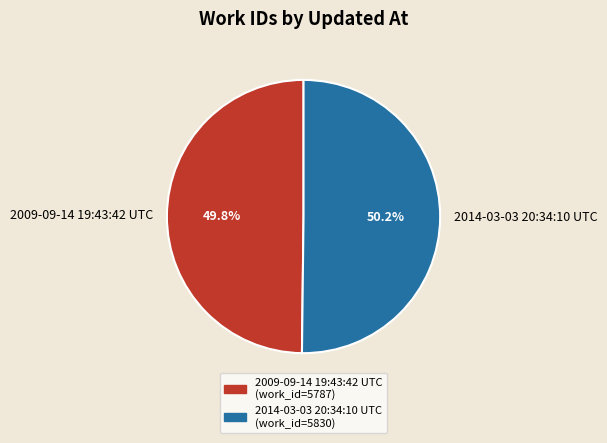

Is the sum of 2014-03-03 20:34:10 UTC and 2009-09-14 19:43:42 UTC greater than half?

Yes